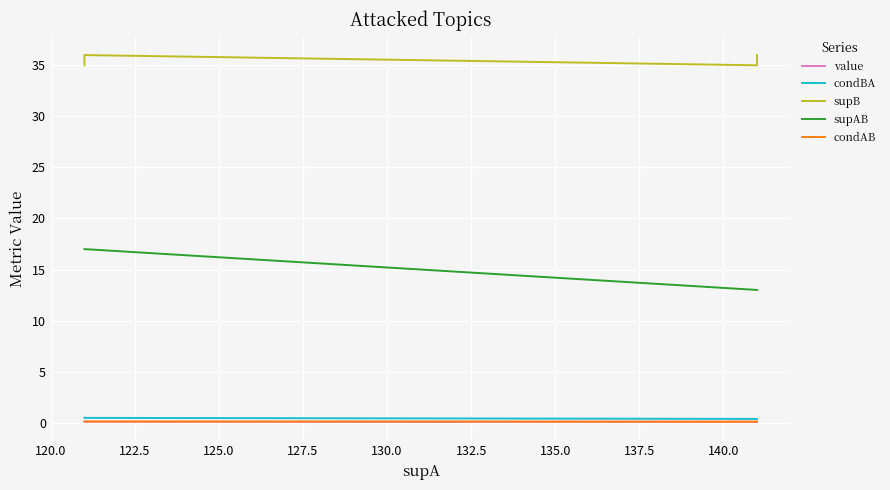

What is the total value across all series at 122.5?

53.7